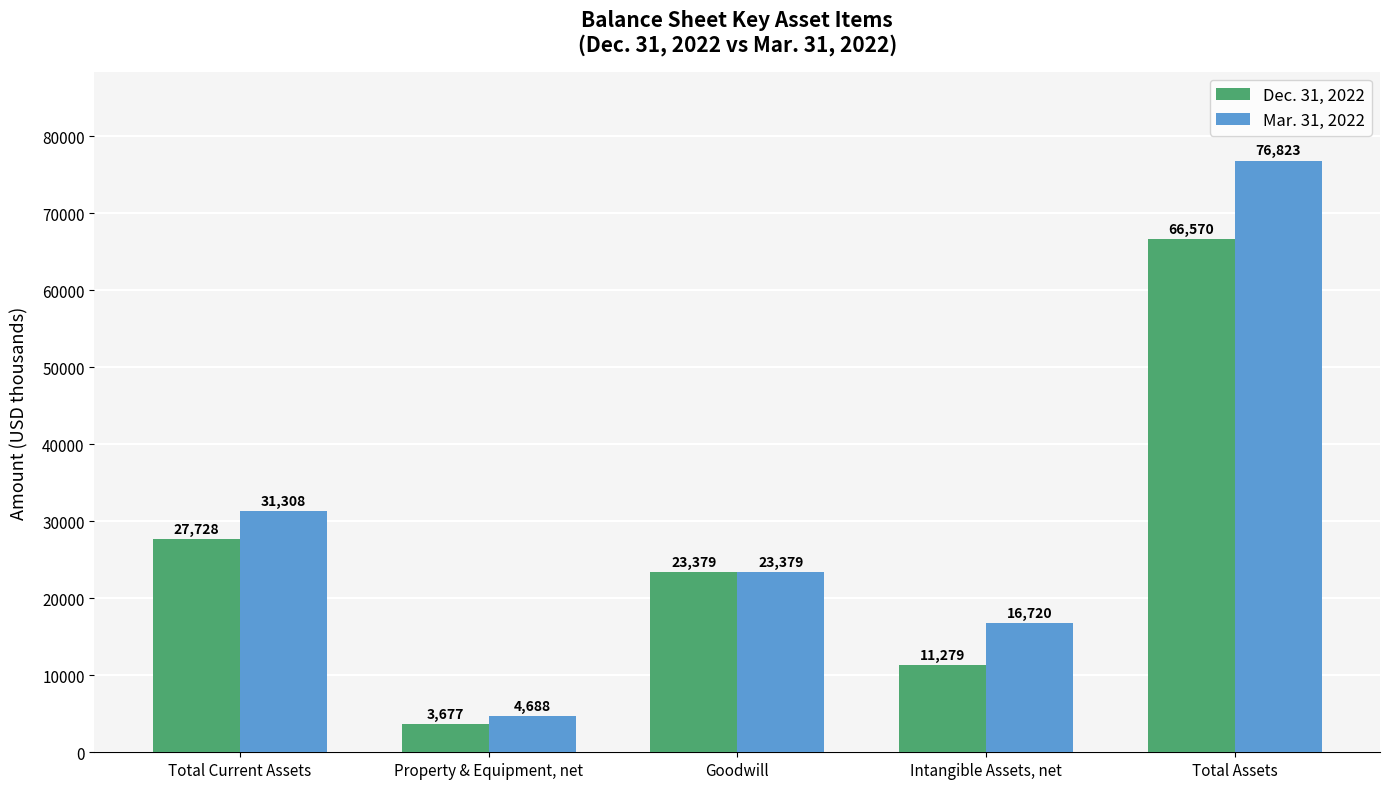

At how many categories does at least one series exceed 58490?

1